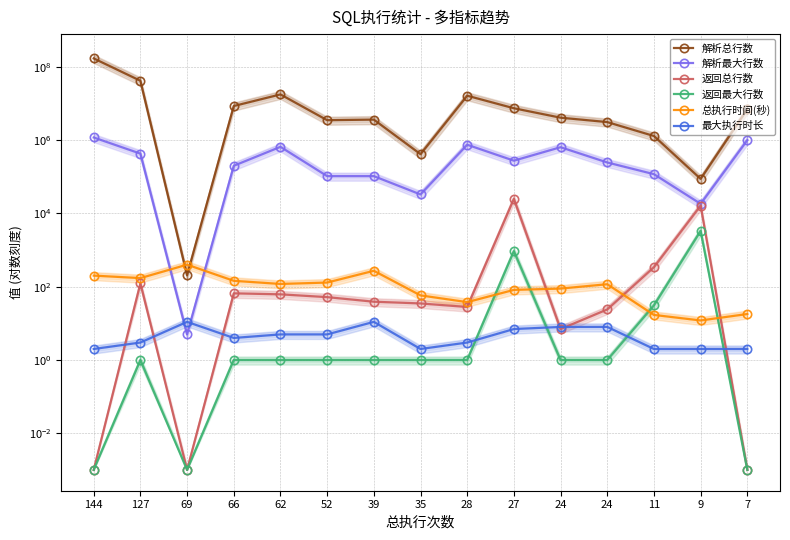

What is the difference between the highest and lowest values at 24?

4098403.0